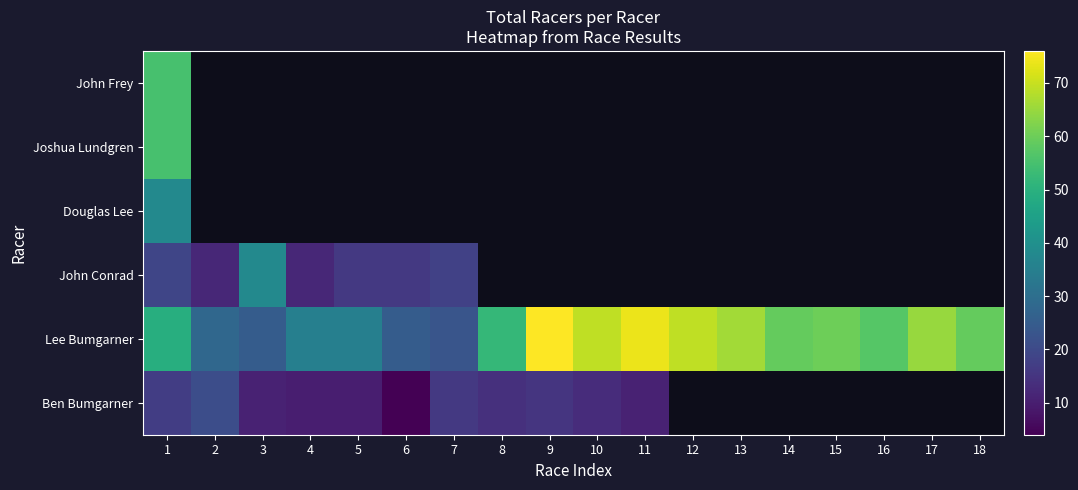

Is the value of John Frey at 3 greater than the value of Douglas Lee at 4?

No